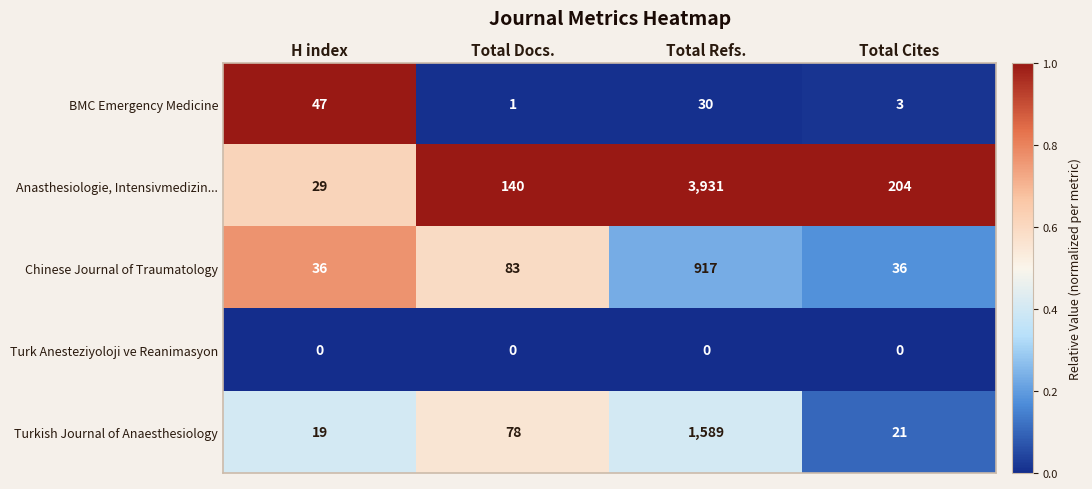

Reading left to right, what are all the values shown in this chart?

BMC Emergency Medicine: H index=47	Total Docs.=1	Total Refs.=30	Total Cites=3
Anasthesiologie, Intensivmedizin...: H index=29	Total Docs.=140	Total Refs.=3931	Total Cites=204
Chinese Journal of Traumatology: H index=36	Total Docs.=83	Total Refs.=917	Total Cites=36
Turk Anesteziyoloji ve Reanimasyon: H index=0	Total Docs.=0	Total Refs.=0	Total Cites=0
Turkish Journal of Anaesthesiology: H index=19	Total Docs.=78	Total Refs.=1589	Total Cites=21